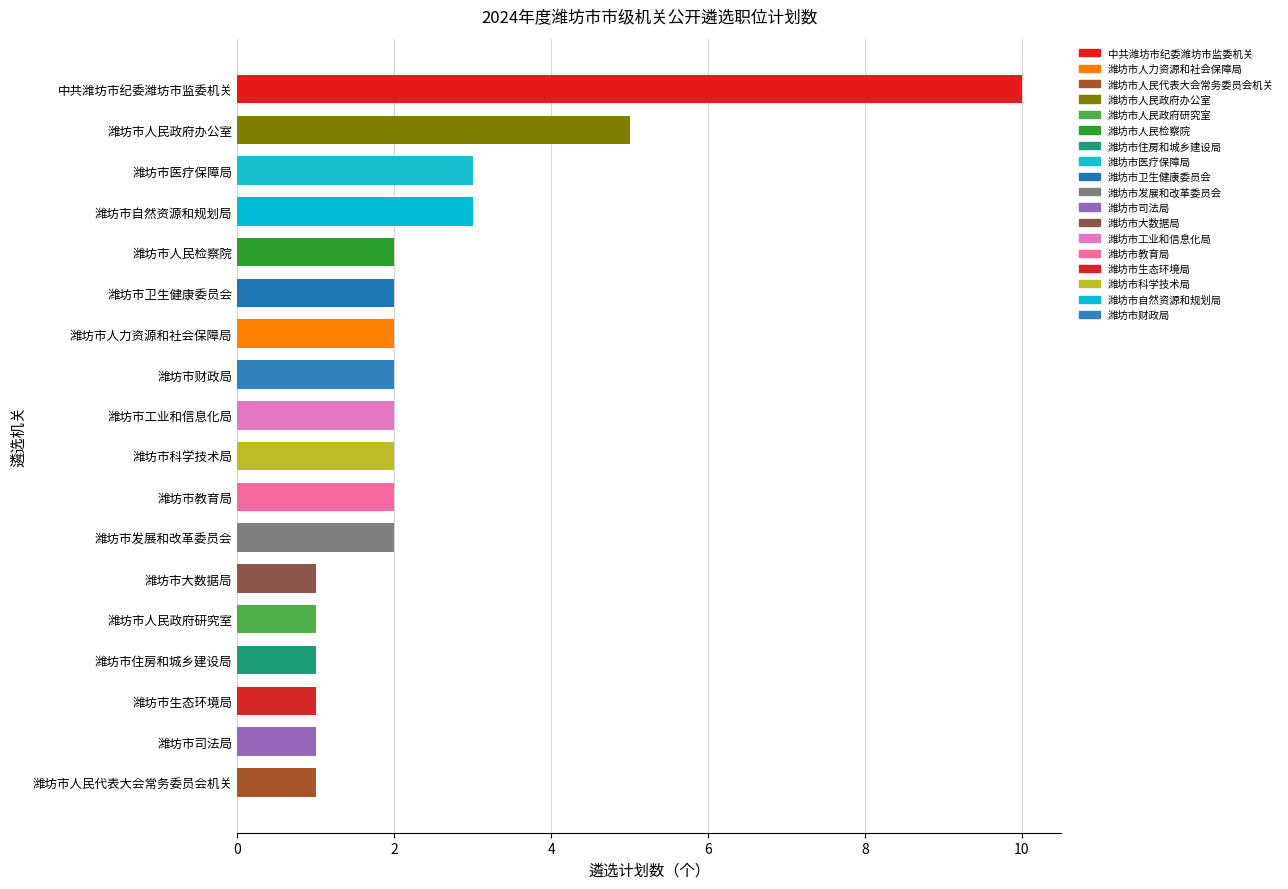

What is the sum of the values at 潍坊市人民代表大会常务委员会机关 and 潍坊市科学技术局?

3